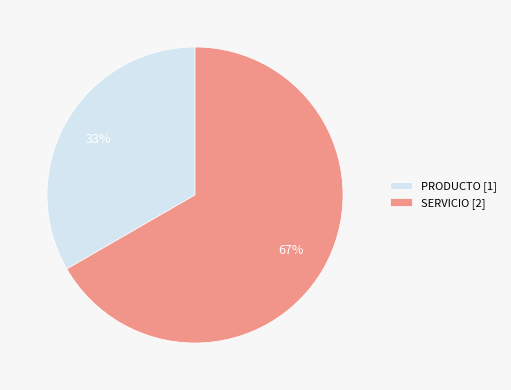

To the nearest percent, what percentage of the pie is PRODUCTO?

33%